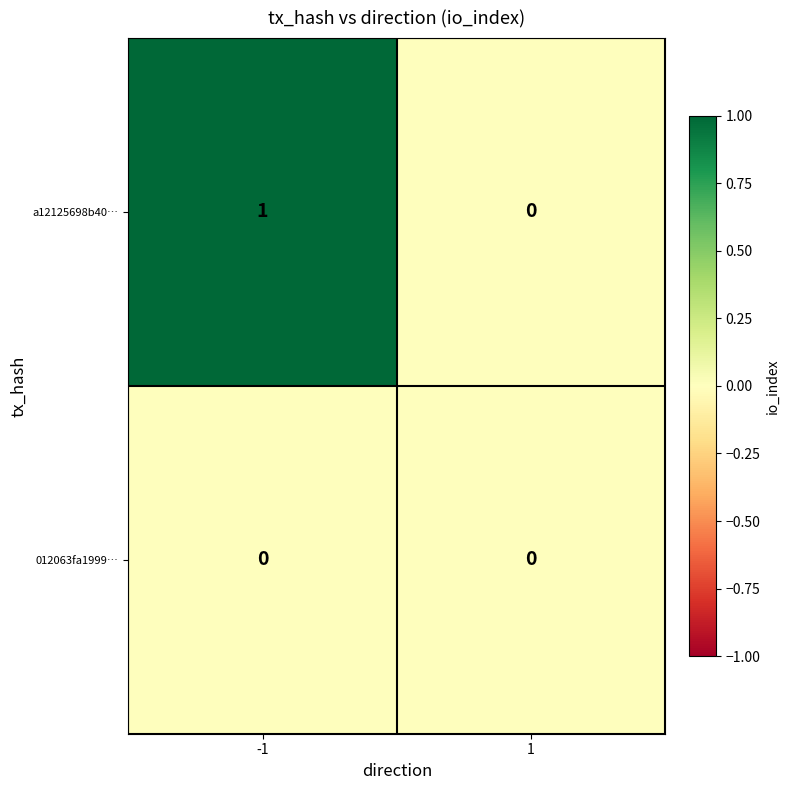

Is it true that a12125698b40… equals 0 at 1?

True